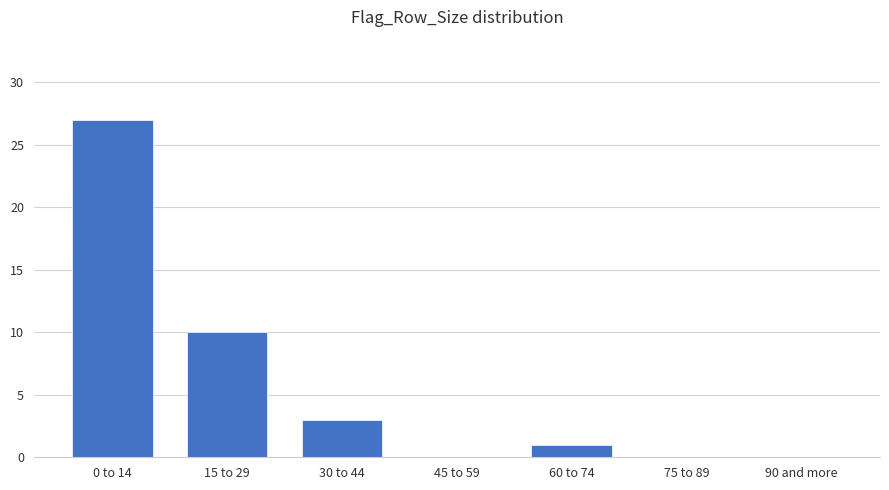

Reading left to right, extract all data points from this chart.

0 to 14=27	15 to 29=10	30 to 44=3	45 to 59=0	60 to 74=1	75 to 89=0	90 and more=0